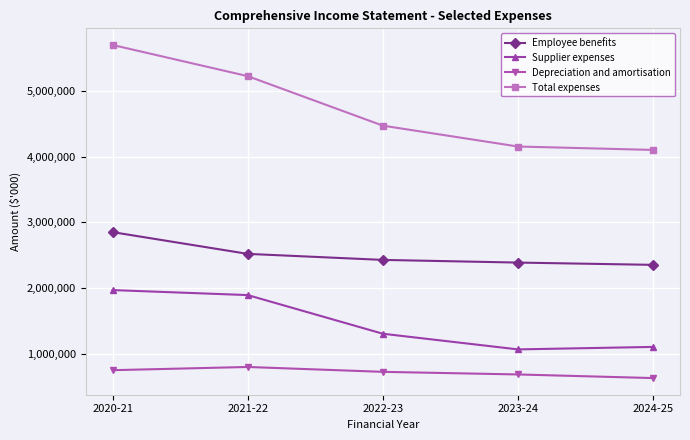

True or false: Employee benefits has a value of 2849798 at 2020-21.

True